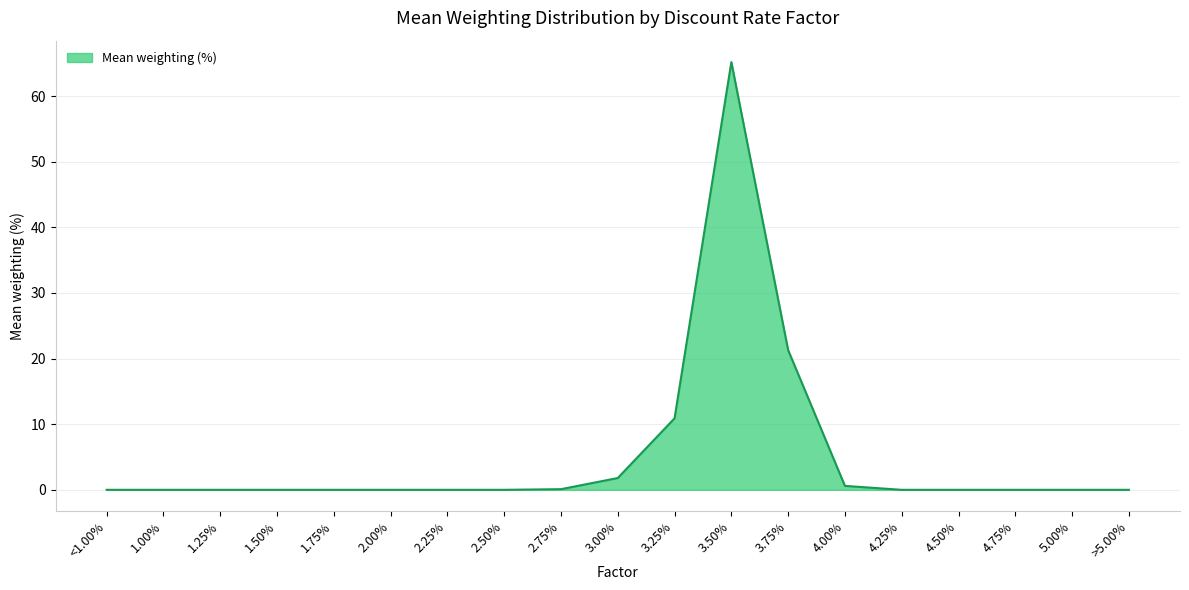

What position from the left is 3.50%?

12